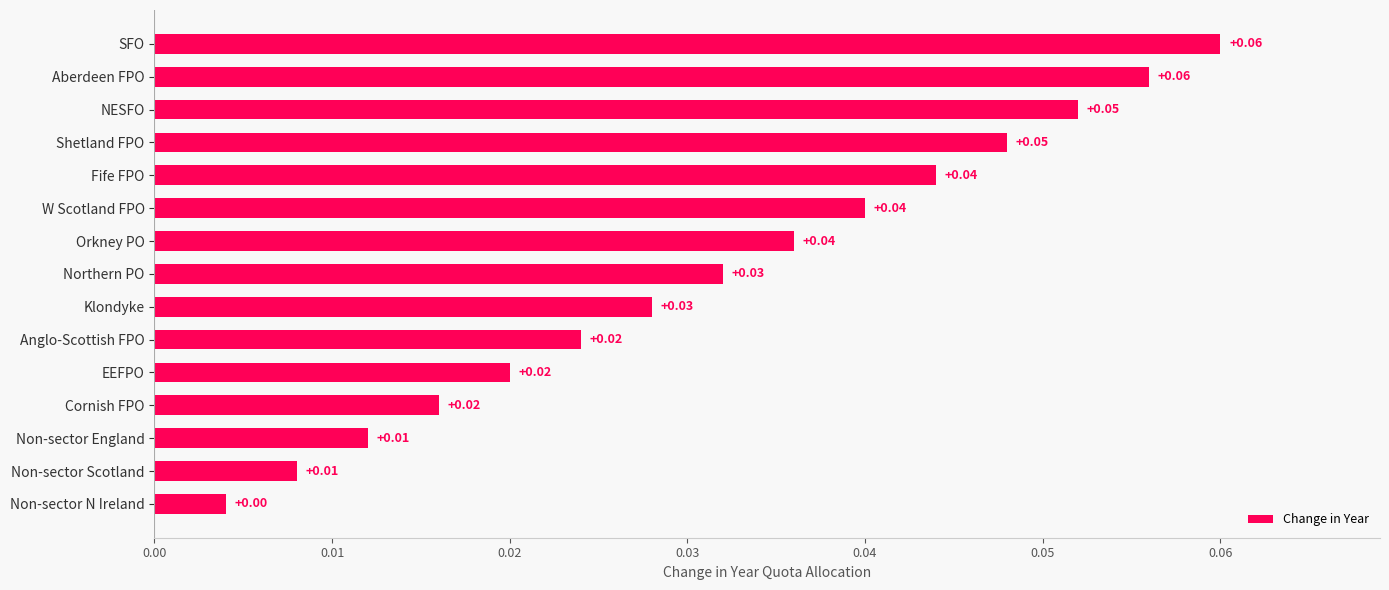

Which label corresponds to the smallest value in the chart?

Non-sector N Ireland